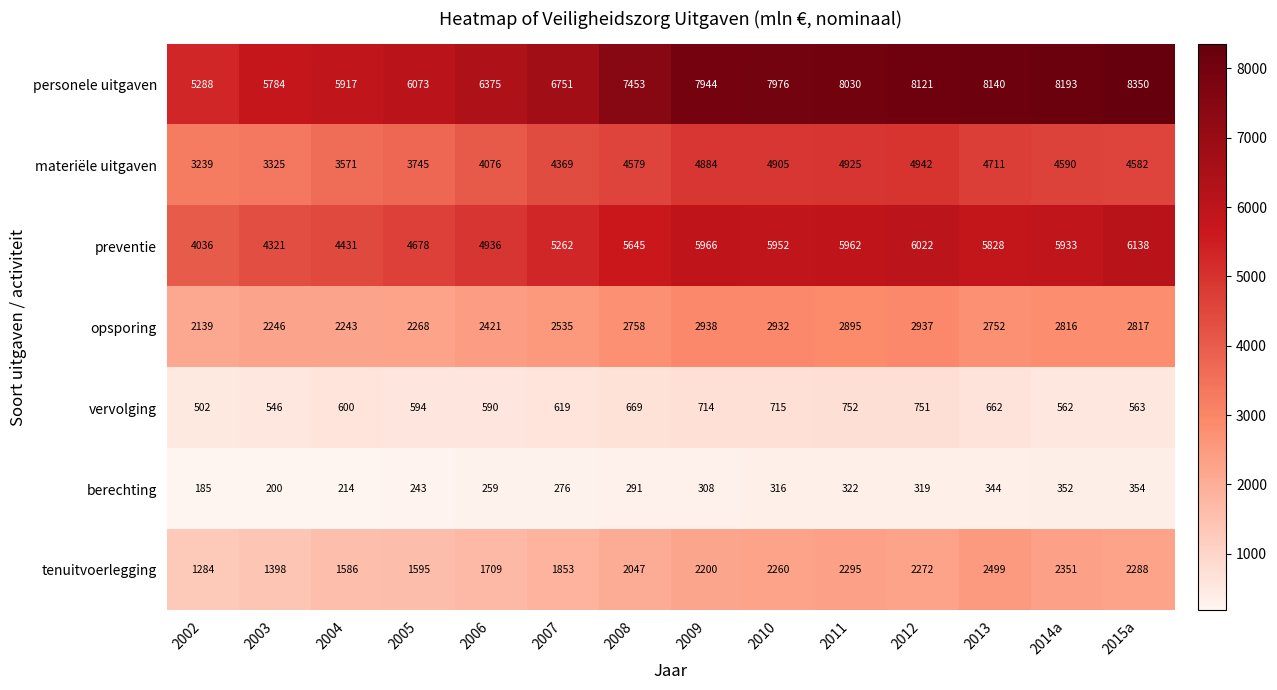

List the series in order of their peak value, highest first.

personele uitgaven, preventie, materiële uitgaven, opsporing, tenuitvoerlegging, vervolging, berechting